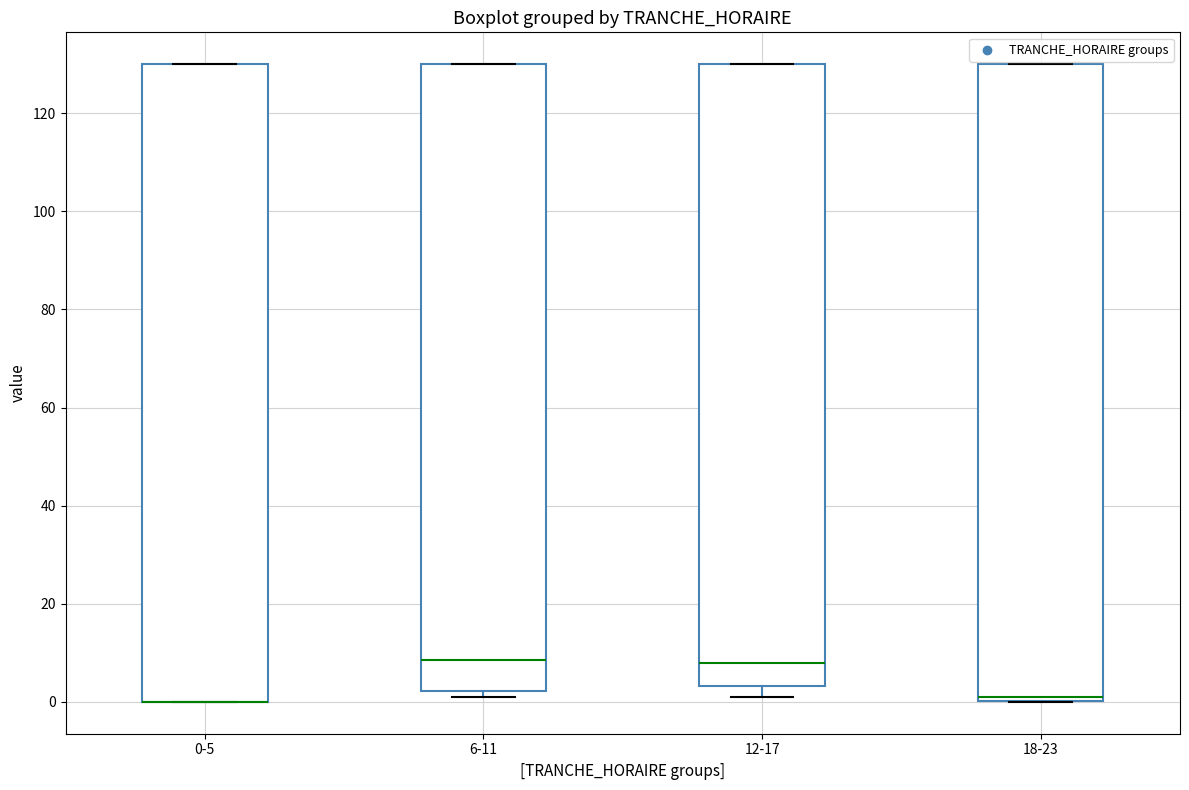

Reading left to right, read every box against the y-axis: the position of its median line, the range the box covers, and the ends of its whiskers. The values are not printed on the chart, so give them approximately, as read against the axis.

0-5: median 0 (drawn on the box's lower edge), box 0 to 130, whiskers 0 to 130
6-11: median 8, box 2 to 130, whiskers 2 (just below the box's lower edge) to 130
12-17: median 8, box 4 to 130, whiskers 2 to 130
18-23: median 2, box 0 to 130, whiskers 0 to 130